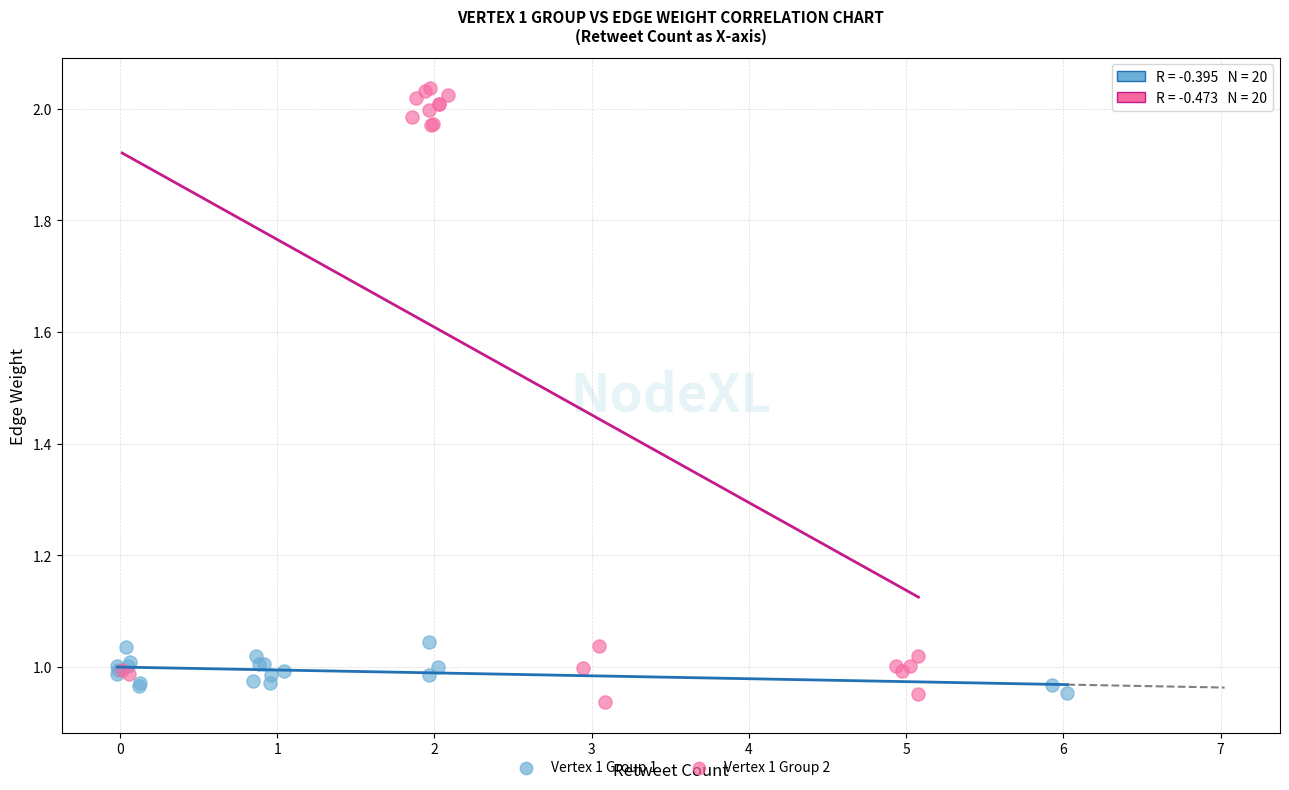

Which series contains the highest Y value?

Vertex 1 Group 2